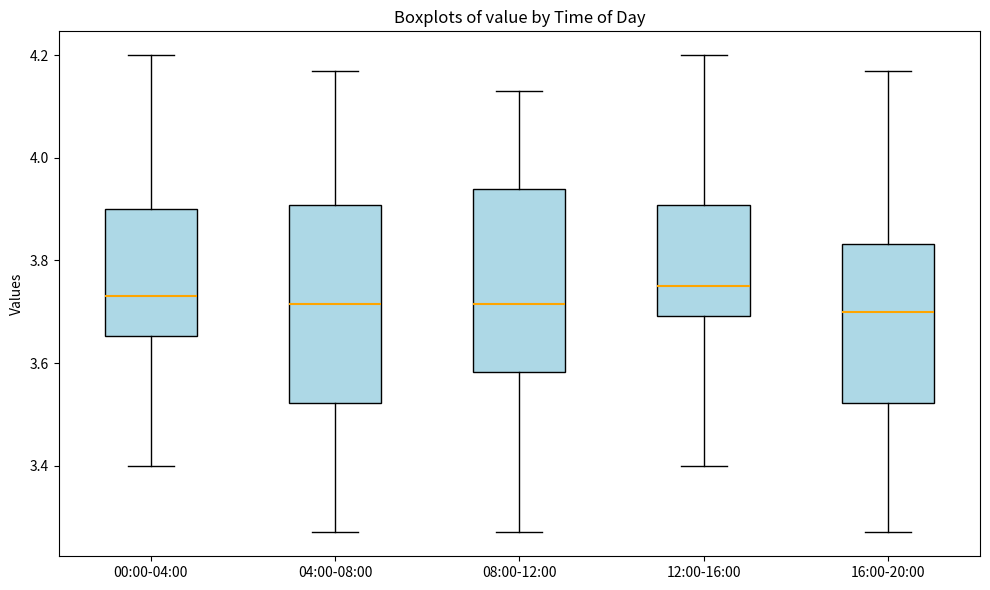

Reading left to right, read every box against the y-axis: the position of its median line, the range the box covers, and the ends of its whiskers. The values are not printed on the chart, so give them approximately, as read against the axis.

00:00-04:00: median 3.74, box 3.66 to 3.90, whiskers 3.40 to 4.20
04:00-08:00: median 3.72, box 3.52 to 3.90, whiskers 3.28 to 4.18
08:00-12:00: median 3.72, box 3.58 to 3.94, whiskers 3.28 to 4.14
12:00-16:00: median 3.76, box 3.70 to 3.90, whiskers 3.40 to 4.20
16:00-20:00: median 3.70, box 3.52 to 3.84, whiskers 3.28 to 4.18